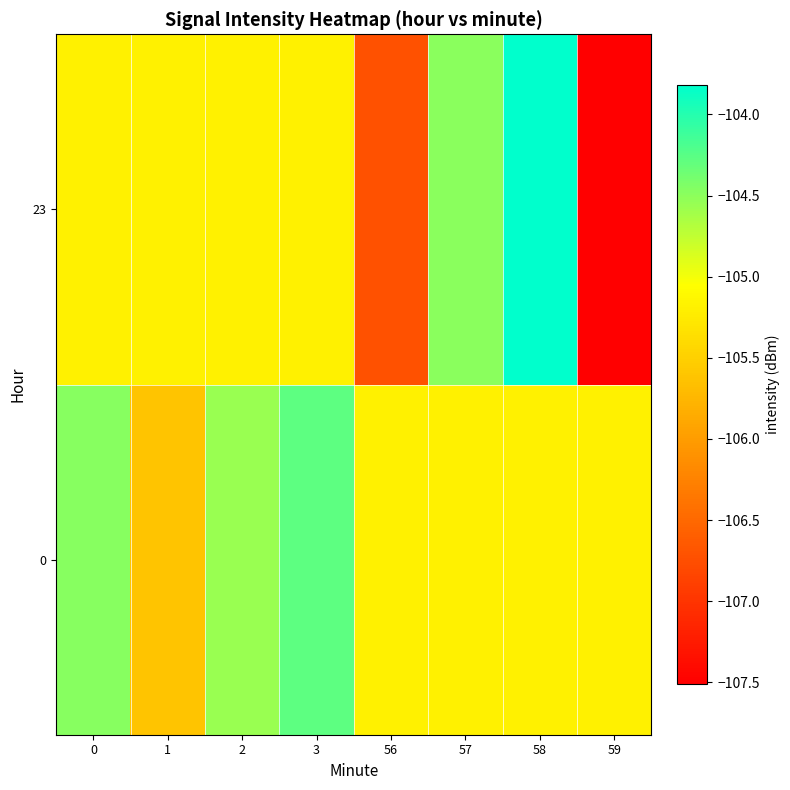

Which category has the highest value across all series?

58